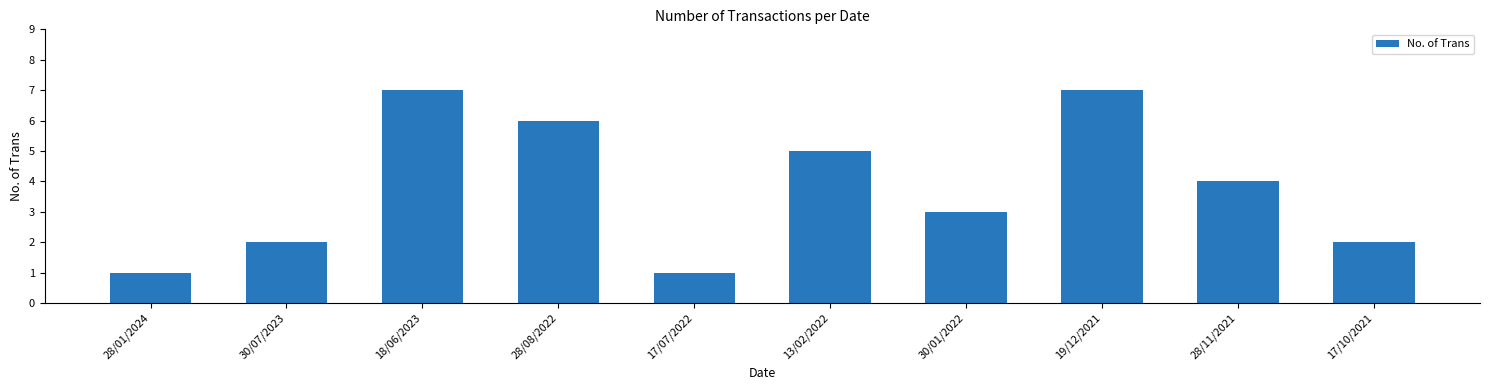

What is the change in value from 28/01/2024 to 28/08/2022?

+5